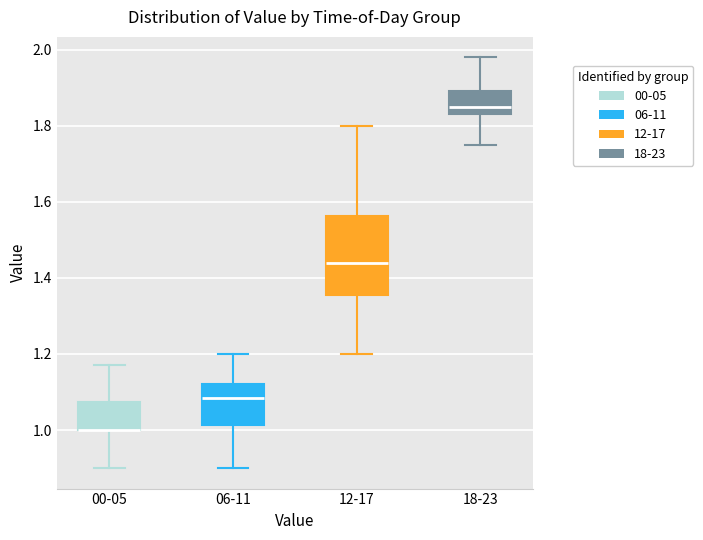

Which box is the tallest, from its lower edge to its upper edge?

12-17